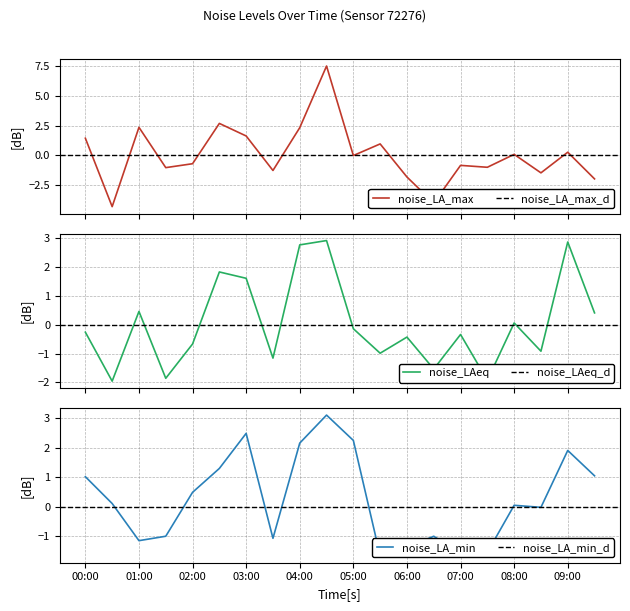

What is the lowest value of the noise_LA_max series?

-4.3